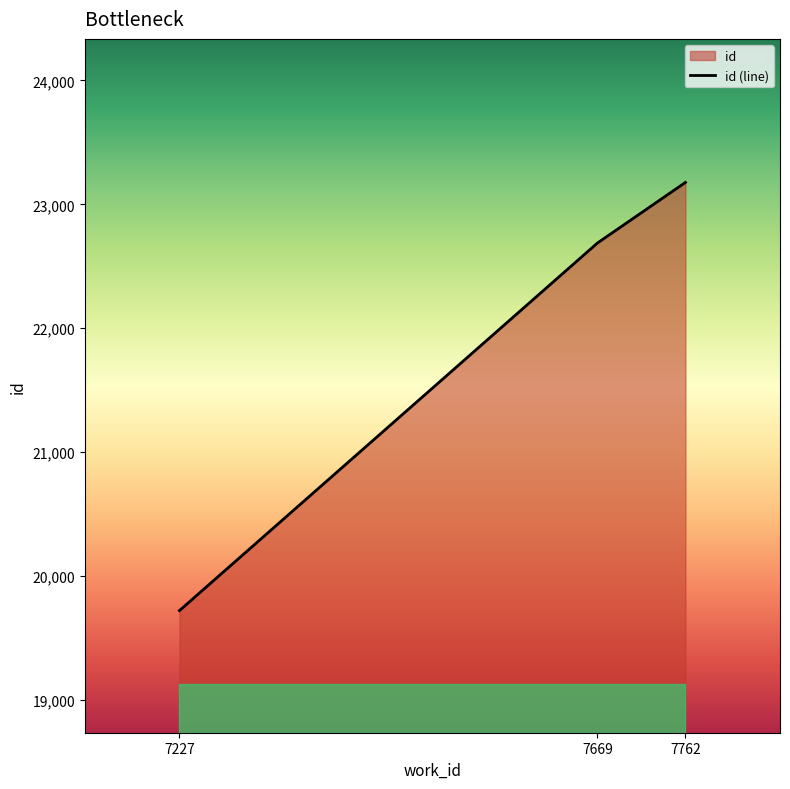

What is the difference between the maximum and minimum values?

3457